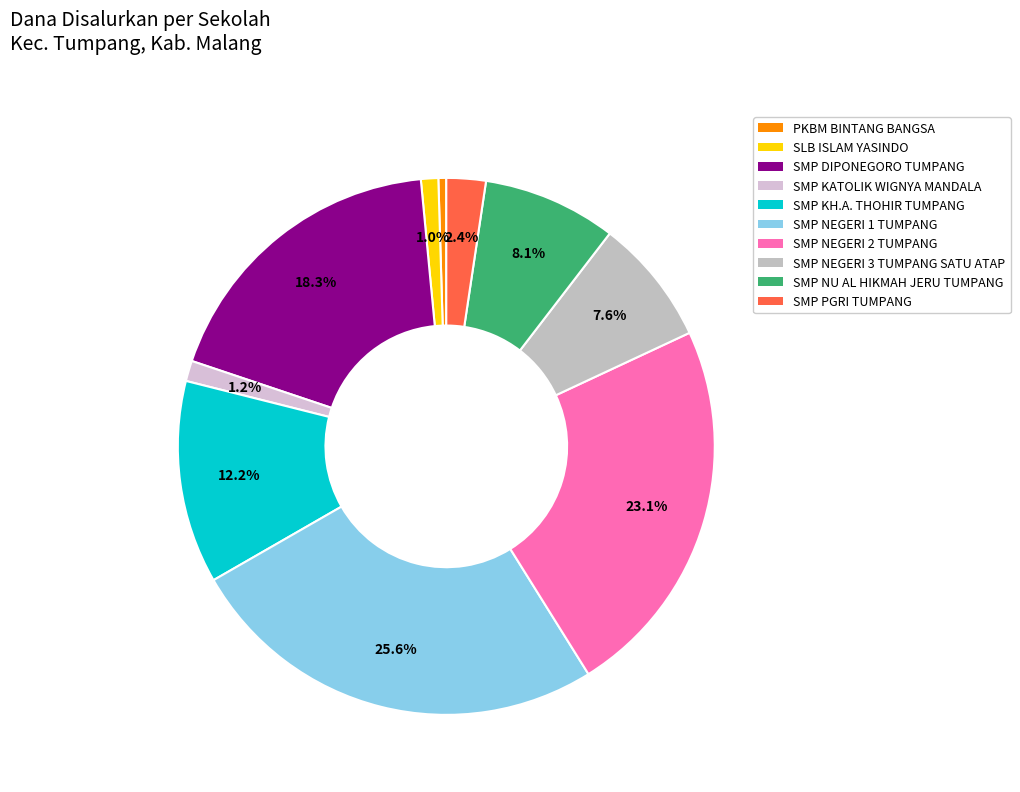

Combined, what portion of the pie is SMP KH.A. THOHIR TUMPANG and SMP NEGERI 1 TUMPANG?

37.8%